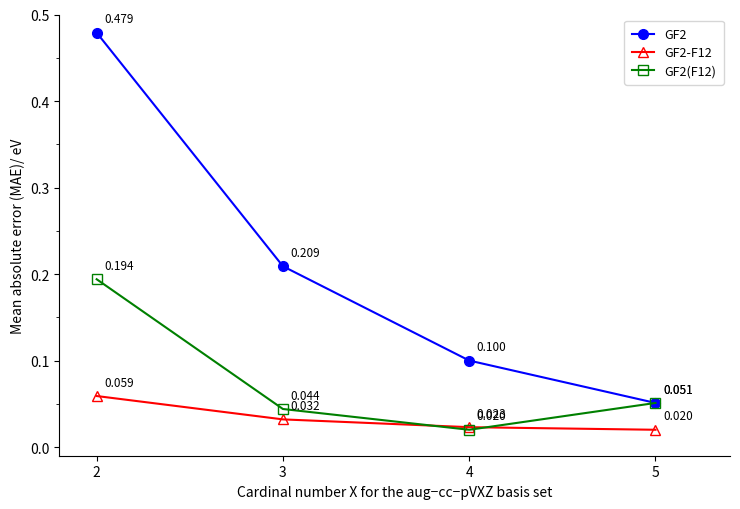

At which label is GF2-F12 closest to 0?

5